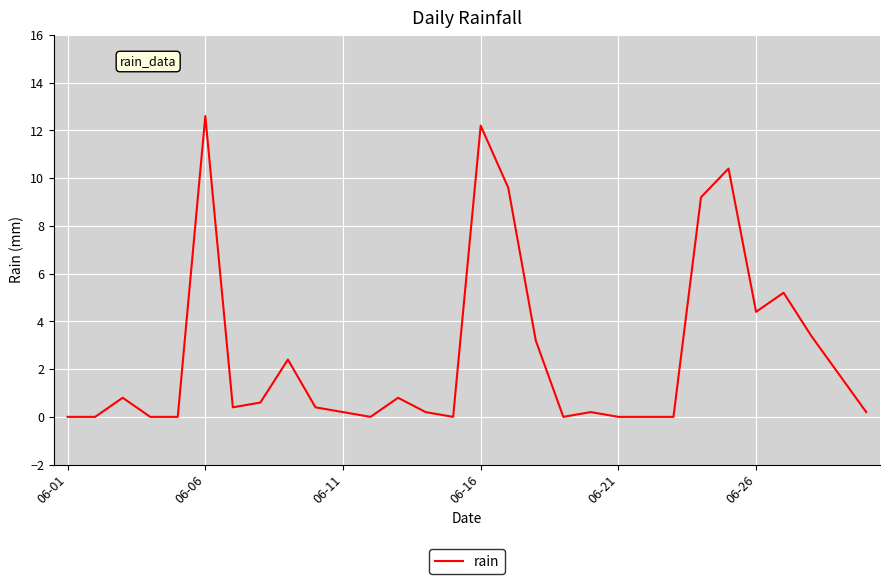

What is the average value?

2.6